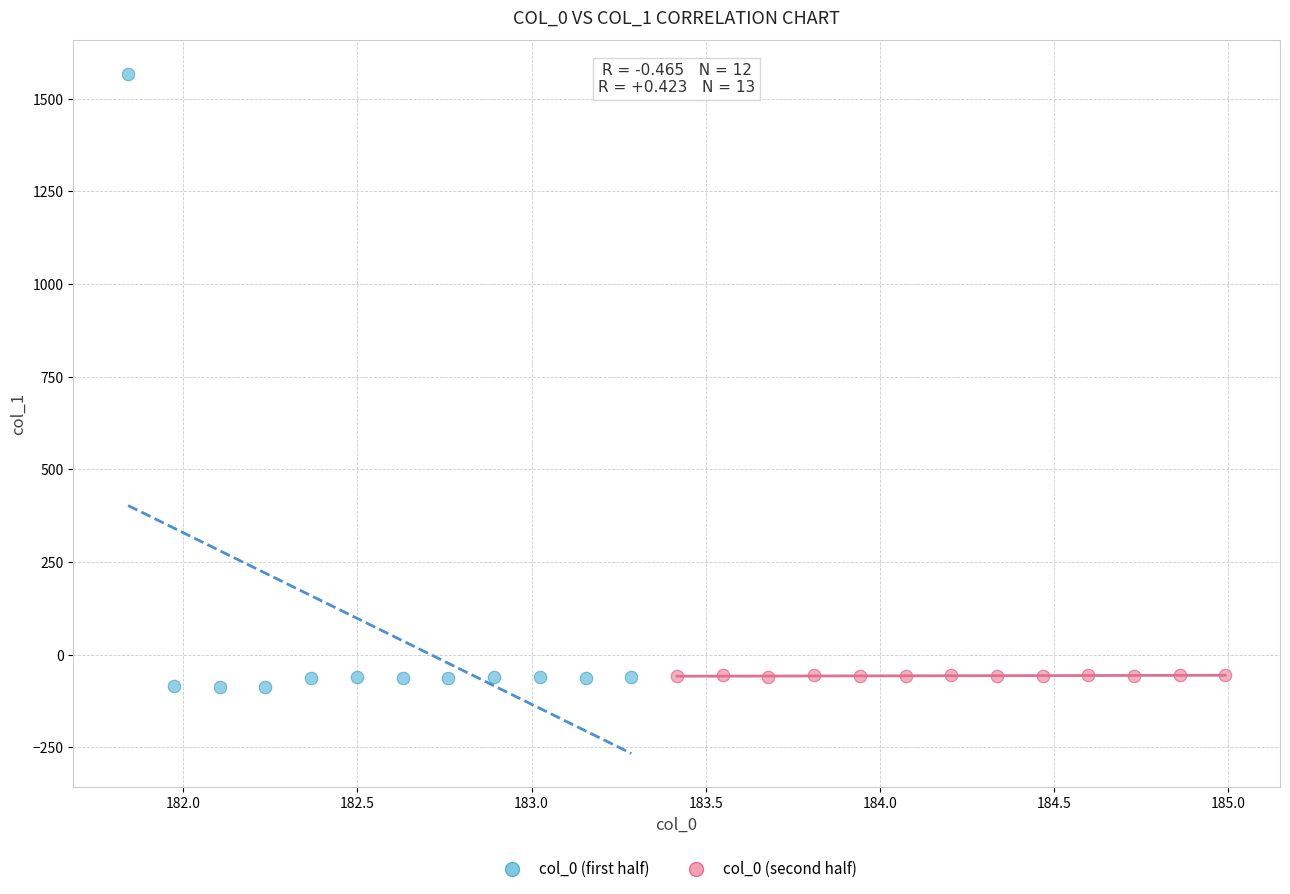

Which series has the widest spread of Y values?

col_0 (first half)